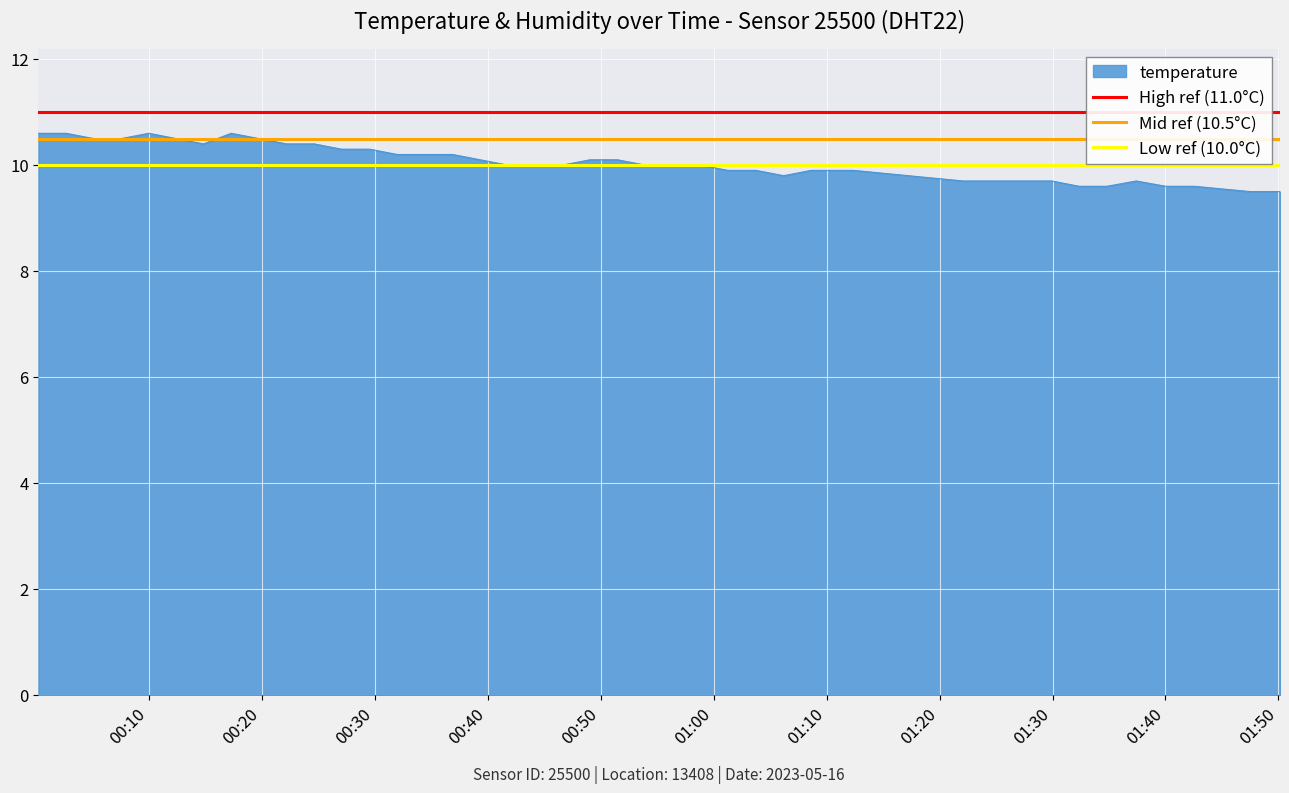

What is the lowest value of the temperature series?

9.5